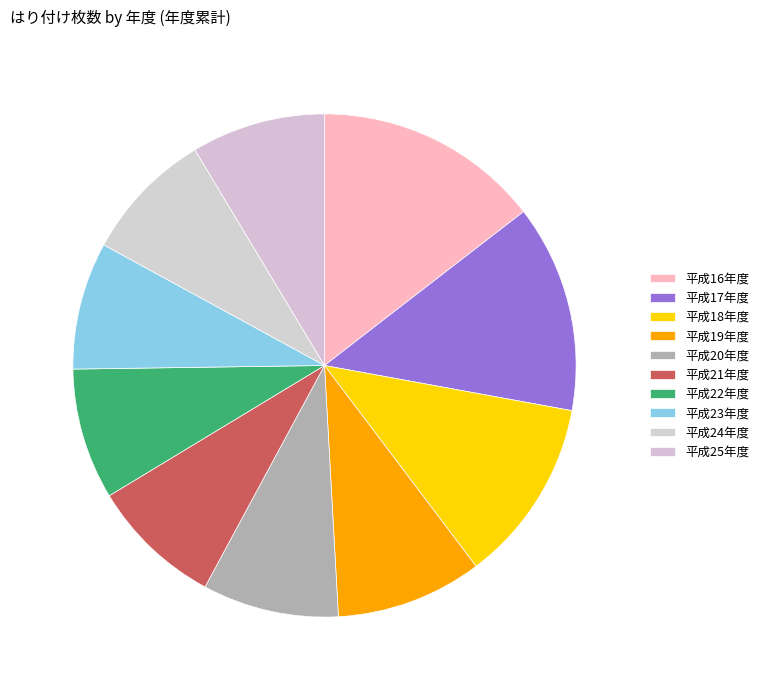

Between 平成23年度 and 平成16年度, which is larger?

平成16年度